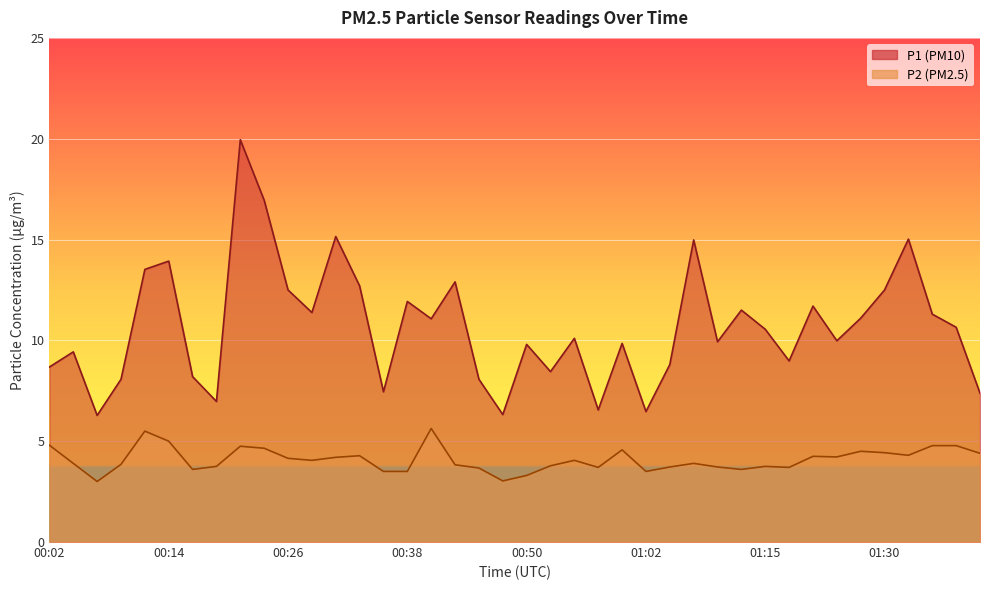

True or false: P2 and P1 cross at least once.

False